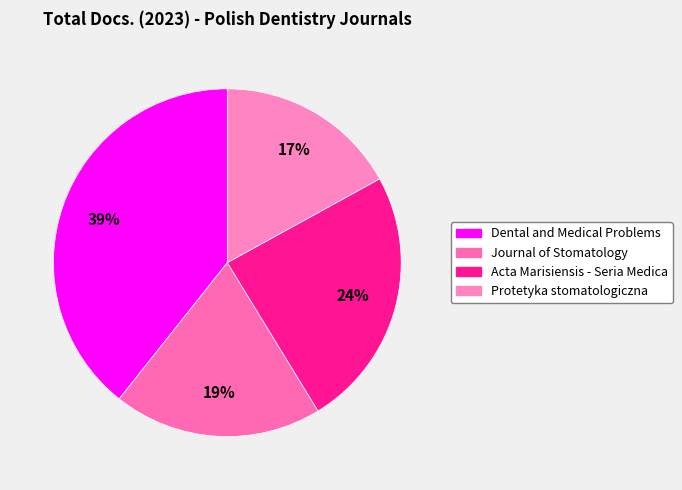

Which has a higher value, Journal of Stomatology or Protetyka stomatologiczna?

Journal of Stomatology